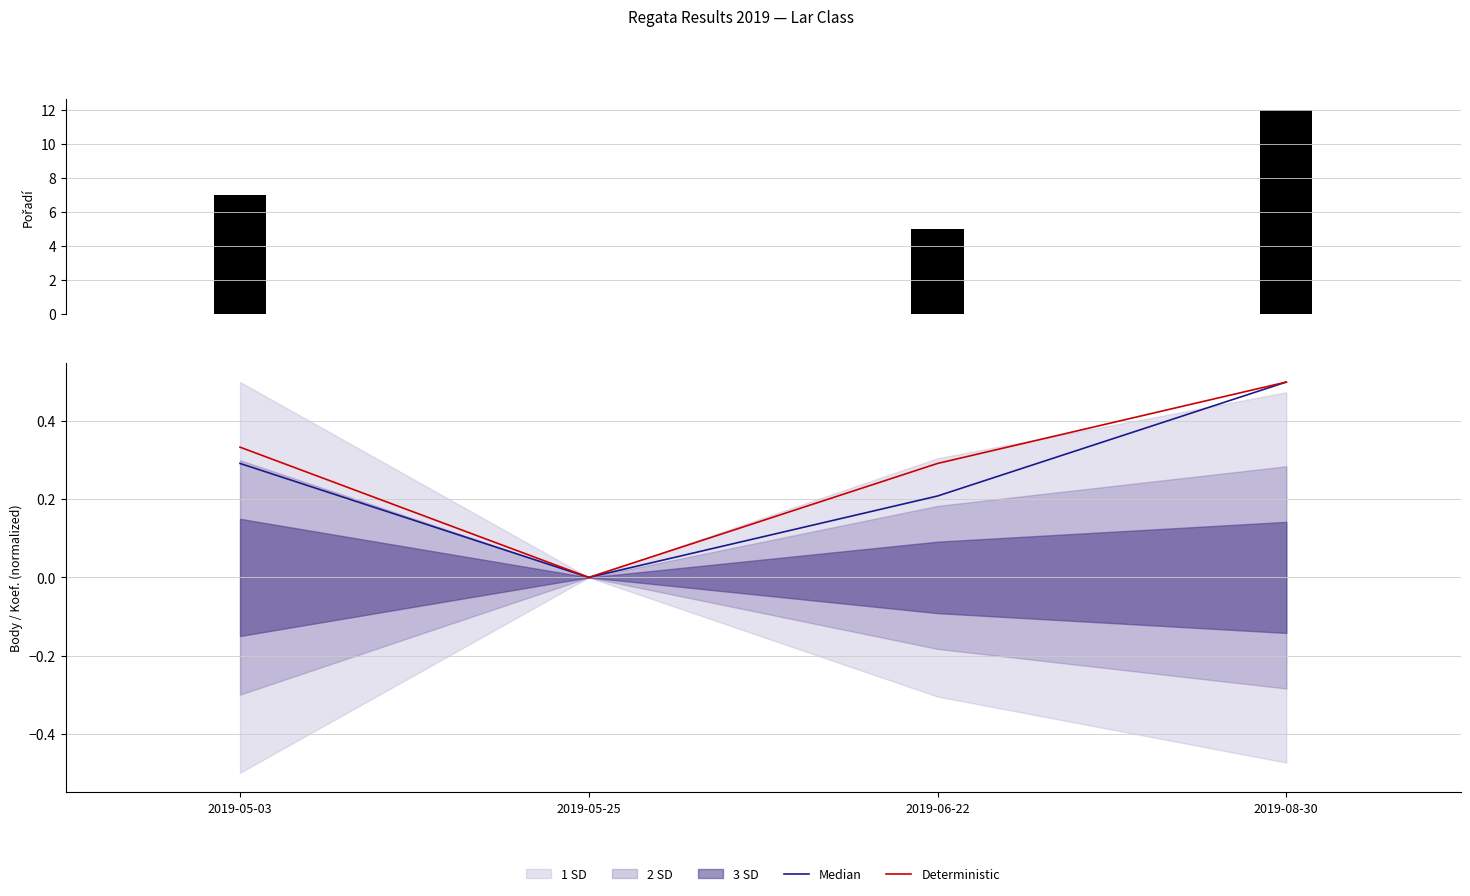

Which category has the lowest value in the Deterministic series?

2019-05-25